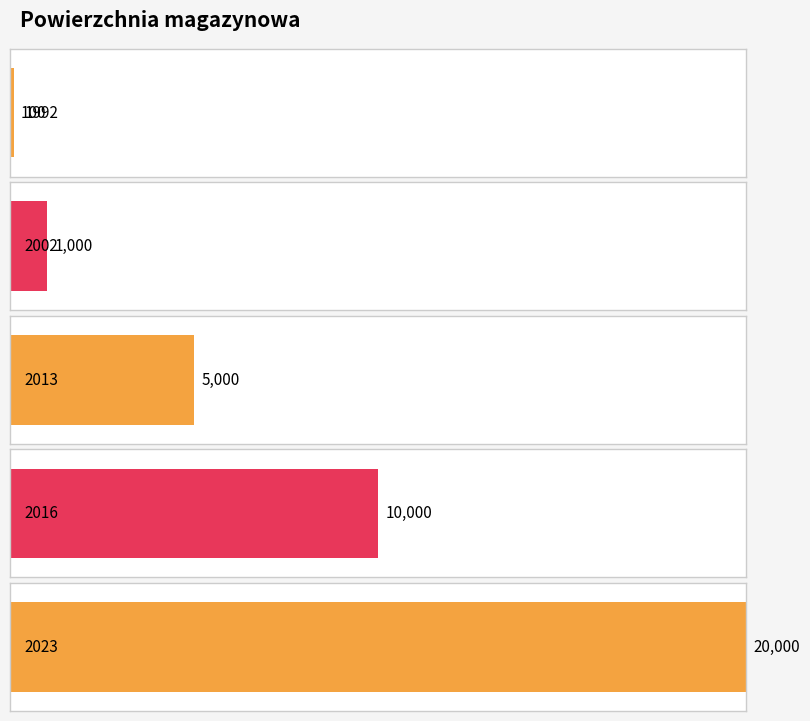

Rank the categories by value from highest to lowest.

2023, 2016, 2013, 2002, 1992